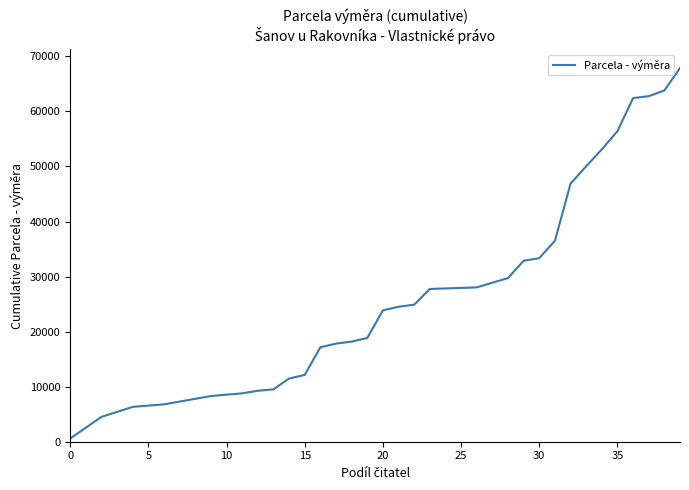

How many series are shown in this chart?

1